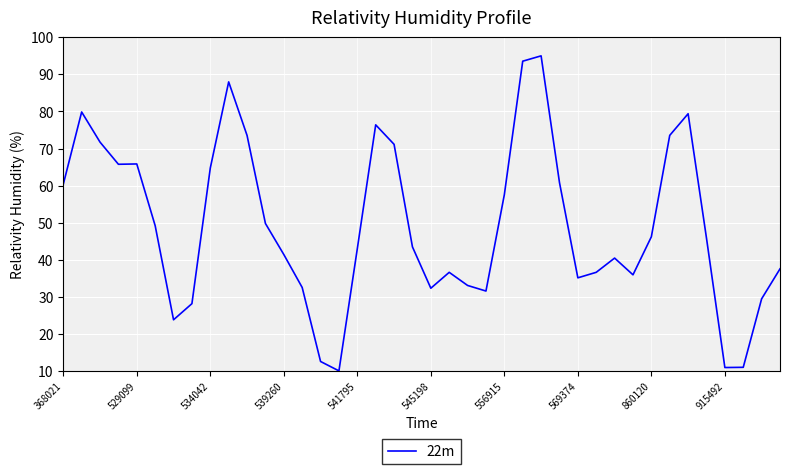

What is the maximum value shown in the chart?

95.0